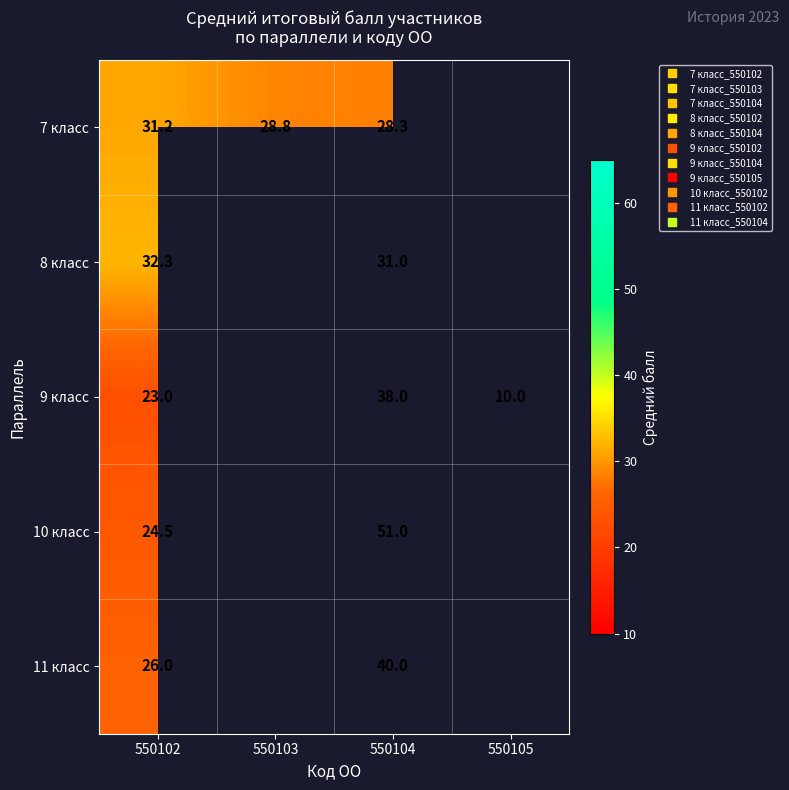

Which series has the widest spread of values?

9 класс